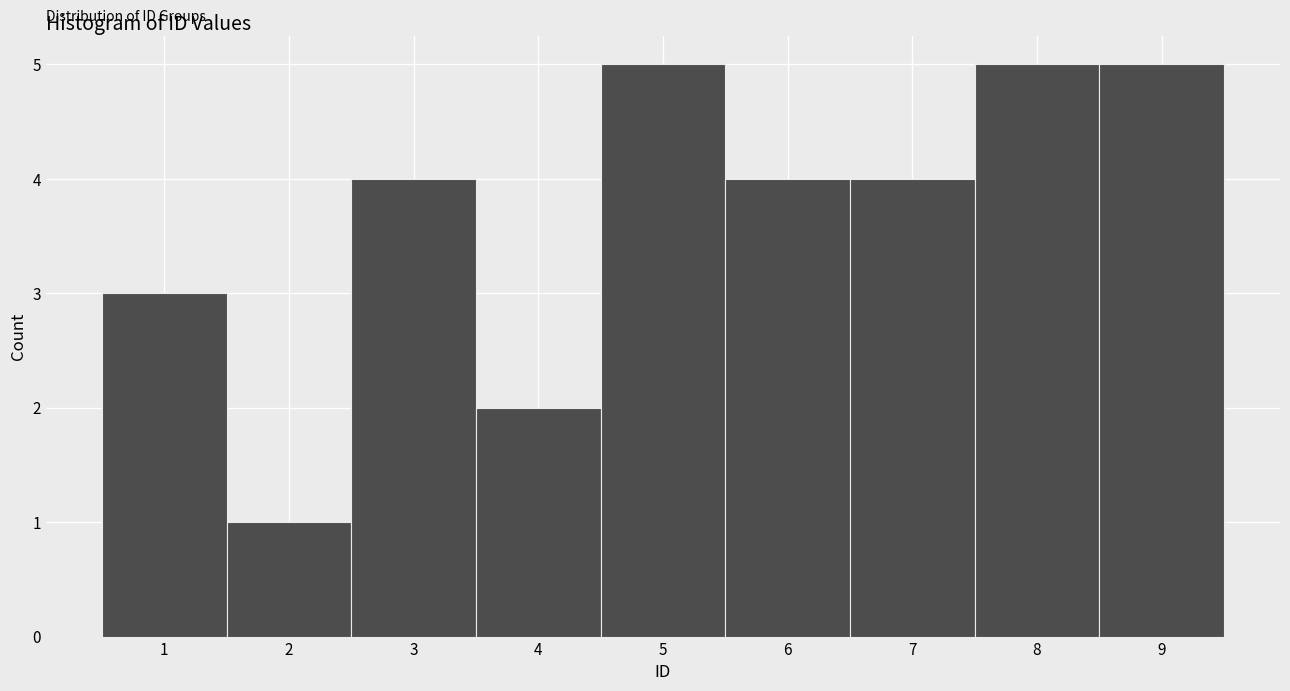

Reading left to right, transcribe this chart: for each bar, give the range it covers on the x-axis and its height. The values are not printed on the chart, so give them approximately, as read against the axis.

0.5 to 1.5: 3
1.5 to 2.5: 1
2.5 to 3.5: 4
3.5 to 4.5: 2
4.5 to 5.5: 5
5.5 to 6.5: 4
6.5 to 7.5: 4
7.5 to 8.5: 5
8.5 to 9.5: 5